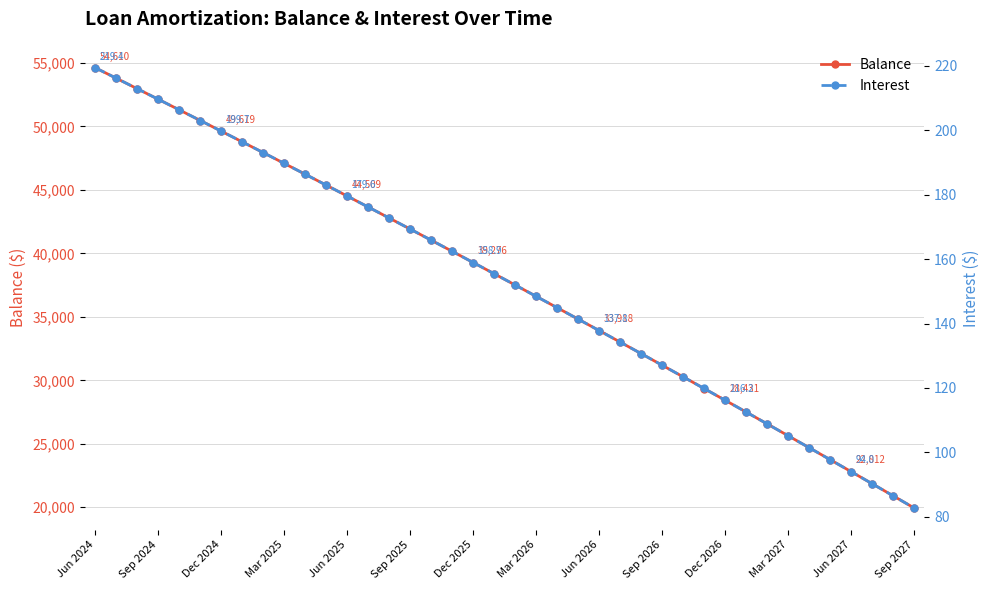

The value of Balance at Mar 2027 is 25638. True or false?

True